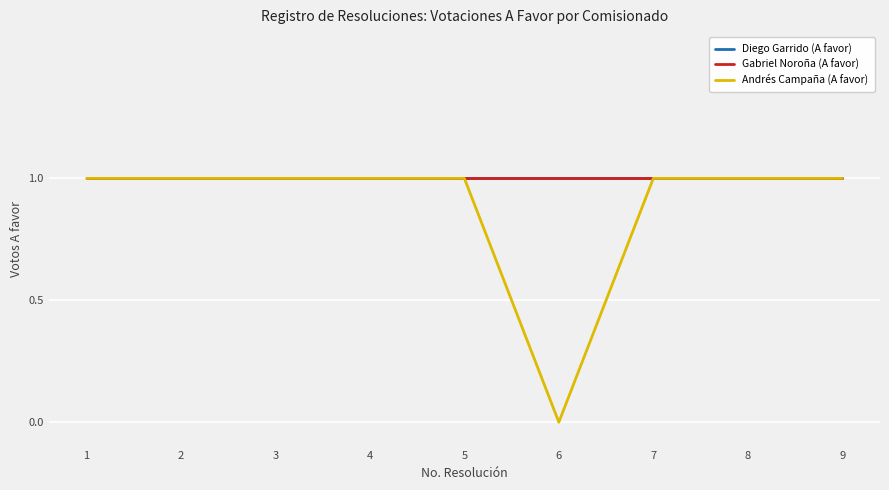

Does the chart have visible grid lines?

Yes